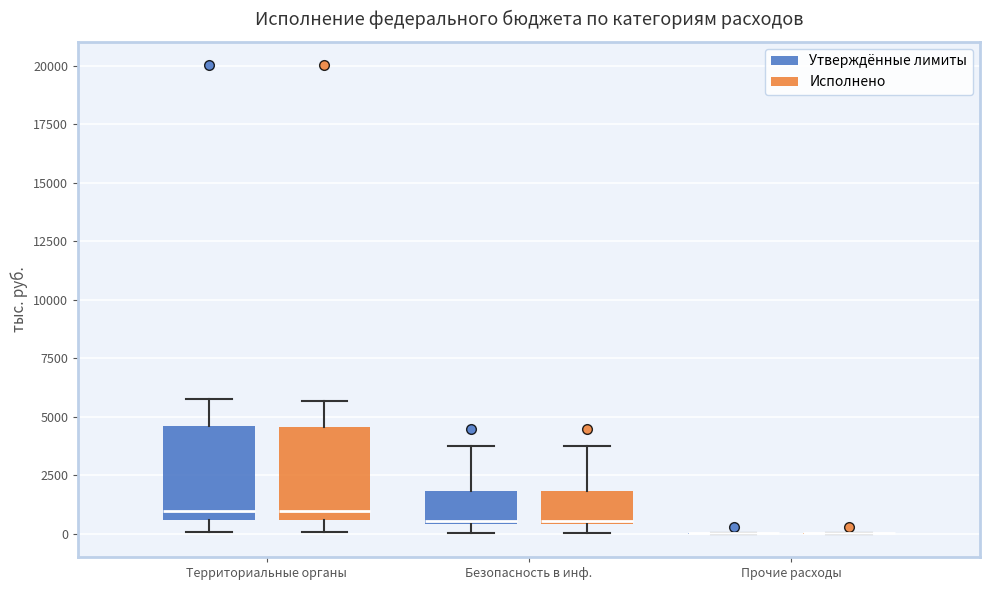

Reading left to right, transcribe this box plot: for each box, give where its median line is, the range the box spans, and where its two whiskers end, as read against the y-axis. The values are not printed on the chart, so give them approximately, as read against the axis.

Территориальные органы (Утверждённые лимиты): median 1000, box 500 to 4500, whiskers 0 to 6000
Территориальные органы (Исполнено): median 1000, box 500 to 4500, whiskers 0 to 5500
Безопасность в инф. (Утверждённые лимиты): median 500 (just above the box's lower edge), box 500 to 2000, whiskers 0 to 4000
Безопасность в инф. (Исполнено): median 500 (just above the box's lower edge), box 500 to 2000, whiskers 0 to 4000
Прочие расходы (Утверждённые лимиты): box collapsed to a line at 0, whiskers 0 to 0
Прочие расходы (Исполнено): box collapsed to a line at 0, whiskers 0 to 0